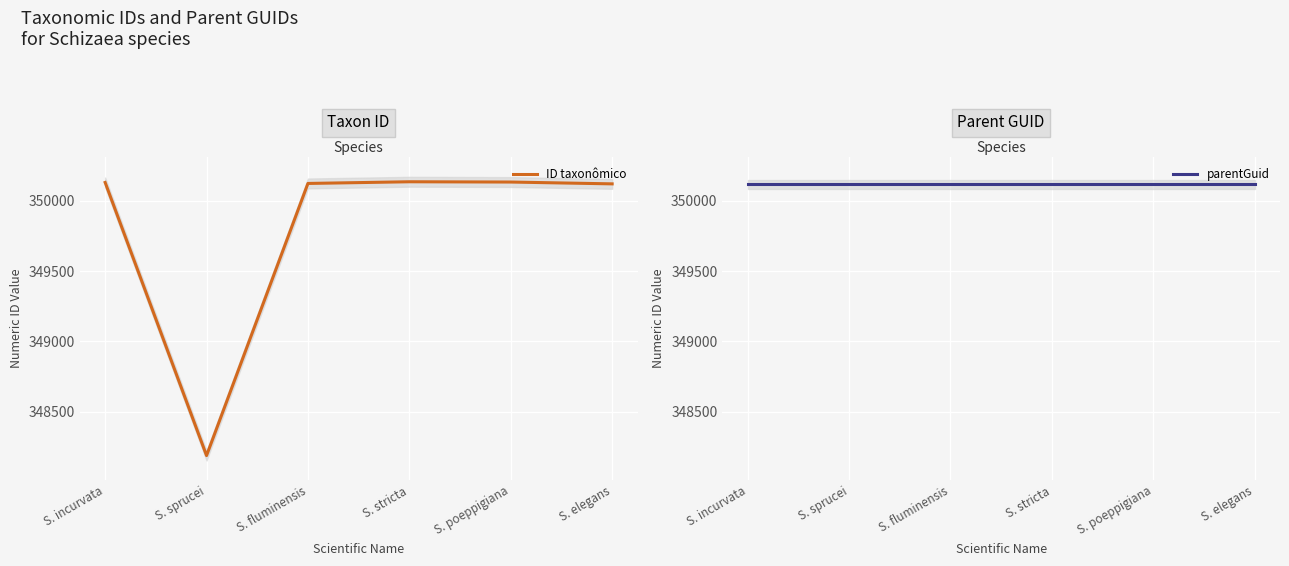

What is the approximate value of parentGuid at S. stricta?

350118